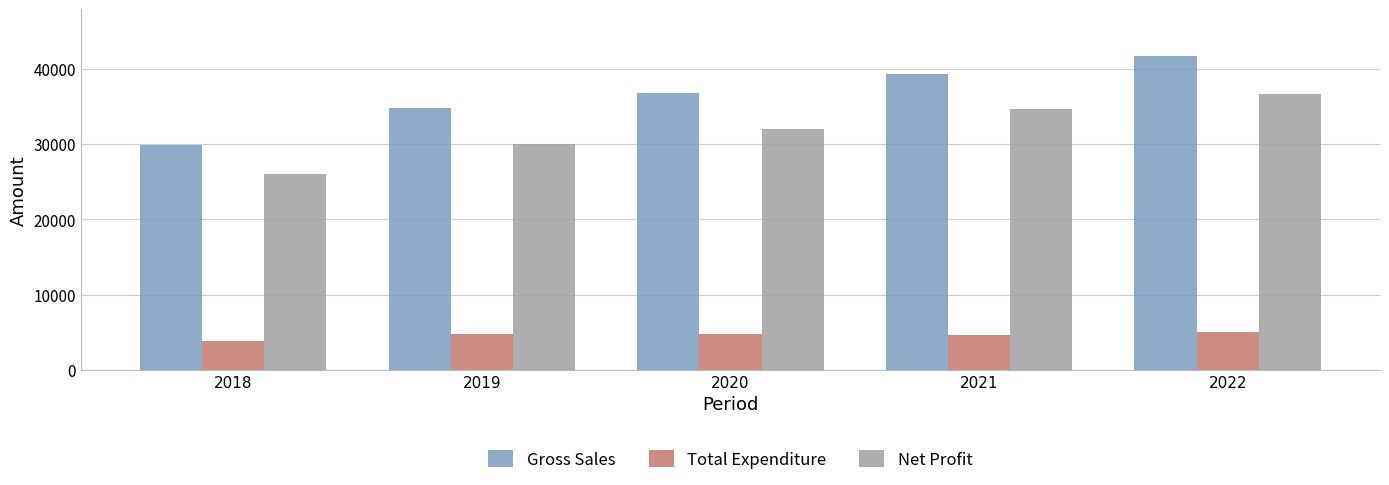

List the labels in order of Net Profit value, largest first.

2022, 2021, 2020, 2019, 2018